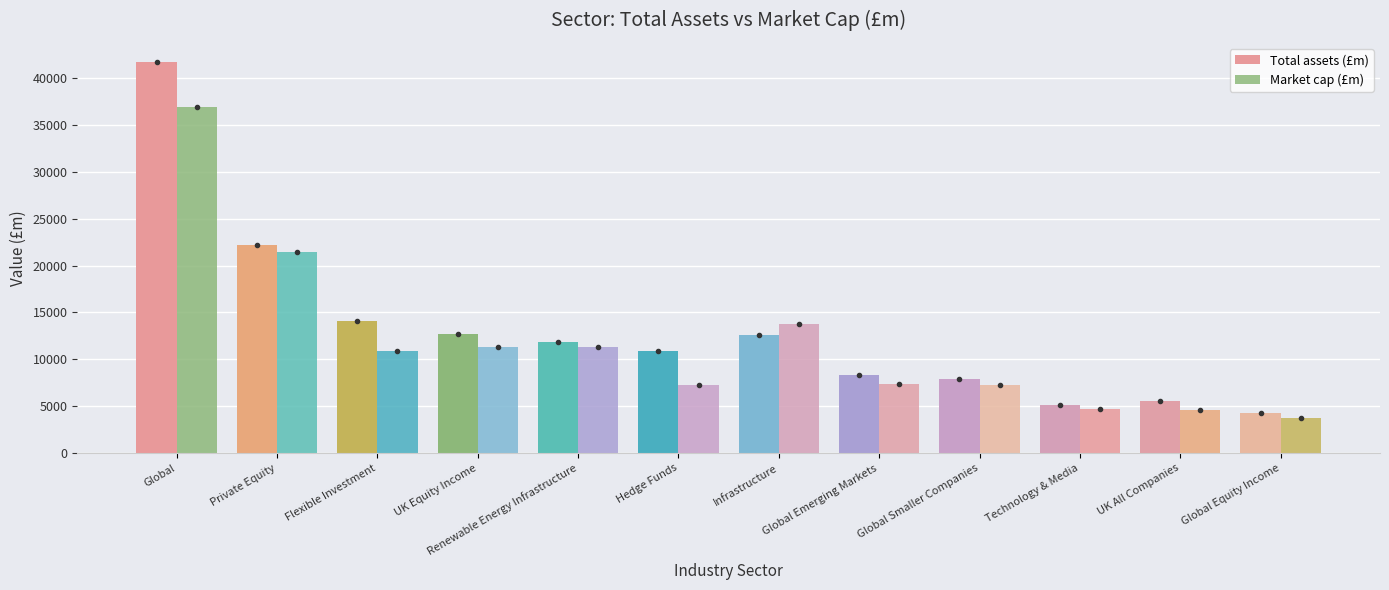

Between UK Equity Income and Renewable Energy Infrastructure, which series saw the biggest shift?

Total assets (£m)